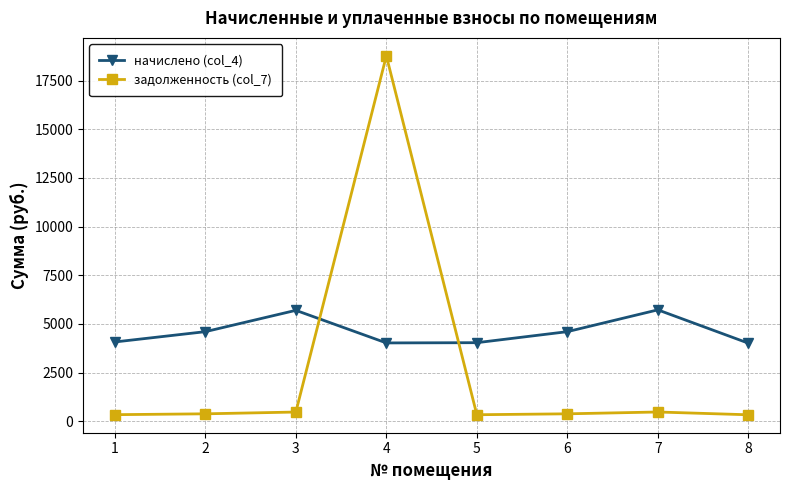

Between 3 and 8, which series saw the biggest shift?

начислено (col_4)